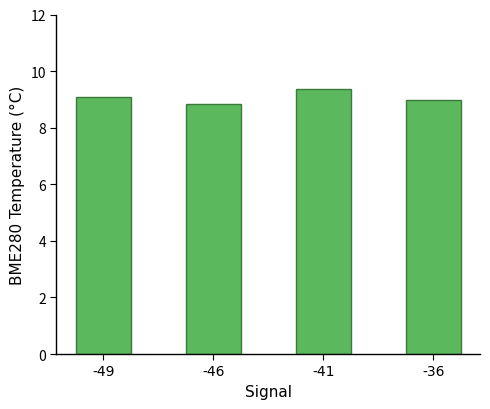

True or false: the data shows 9.0 at -36.

True